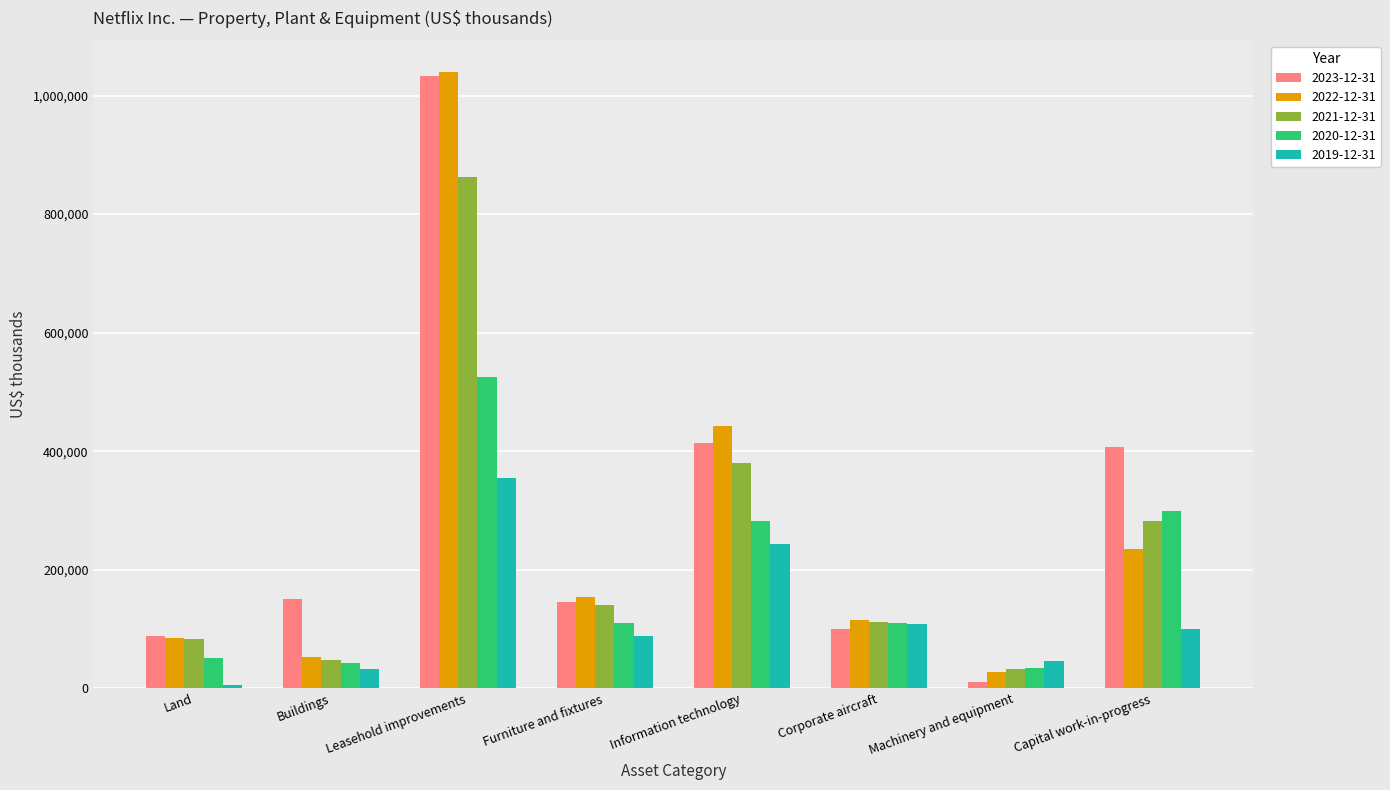

What is the difference between the highest and lowest values at Land?

82304